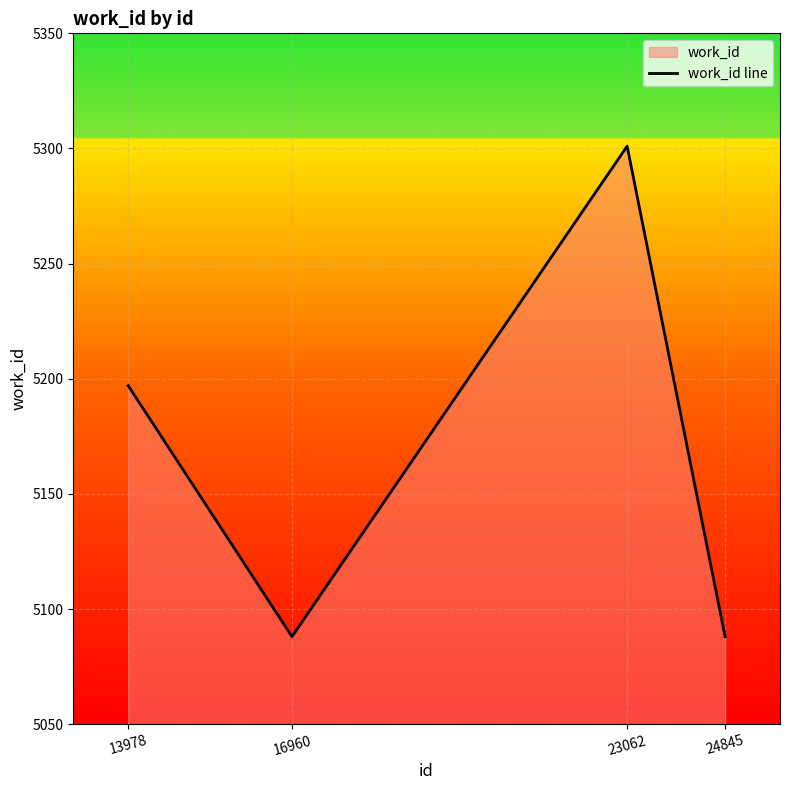

Count the values in the range 5088 to 5301.

4